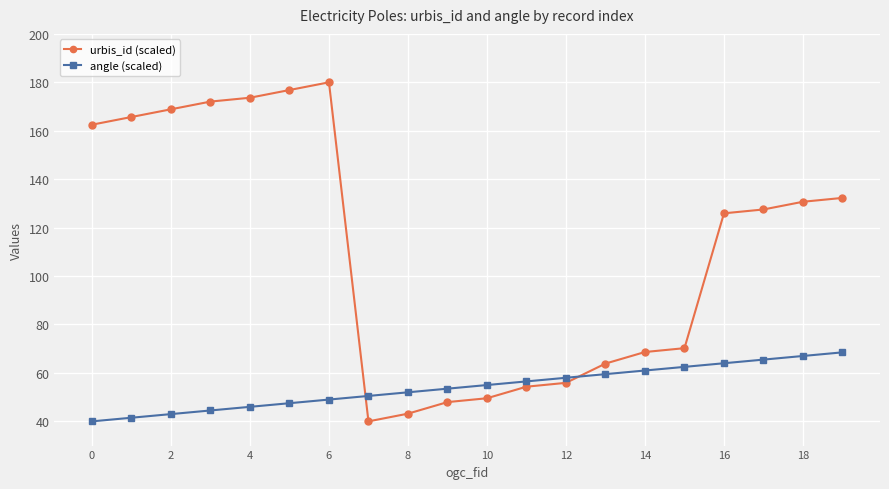

Which series has the largest total across all categories?

urbis_id (scaled)